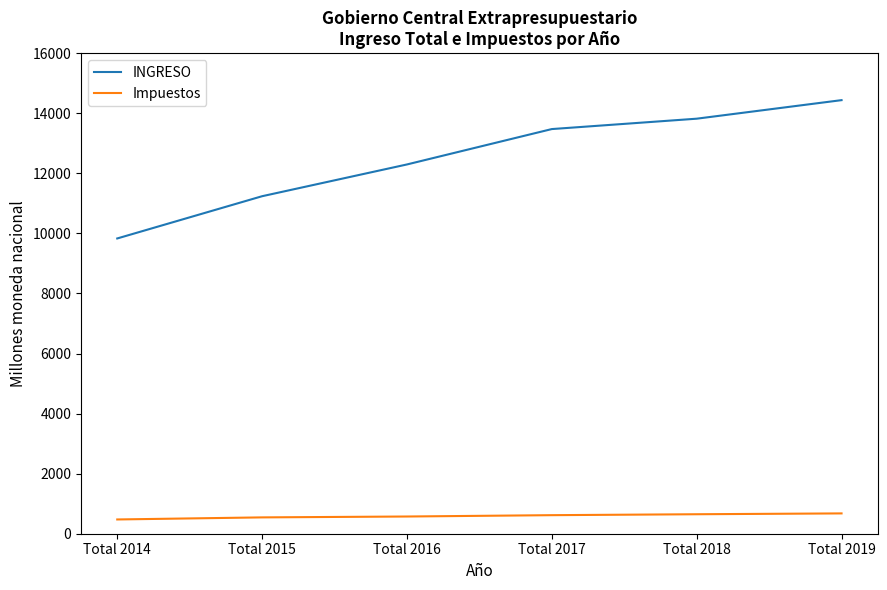

Where is INGRESO nearest to the value 12132?

Total 2016